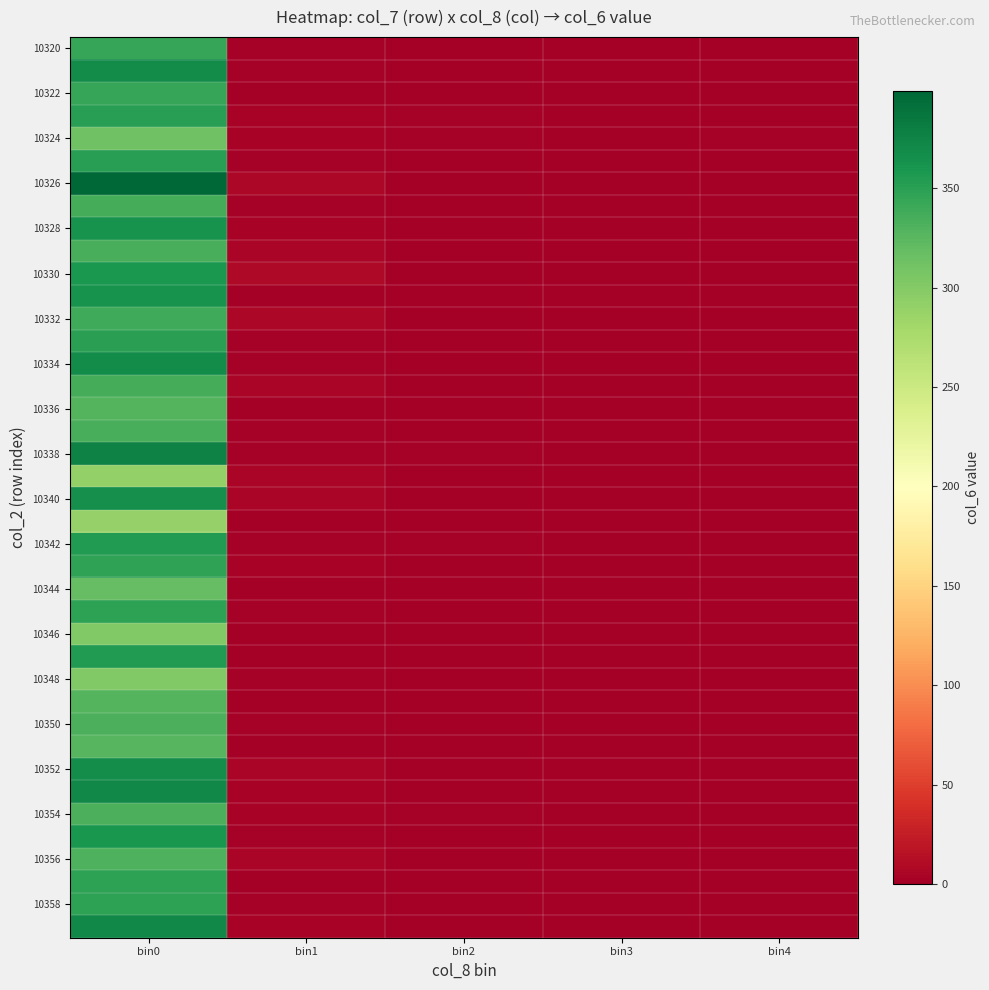

How many distinct data groups are displayed?

40